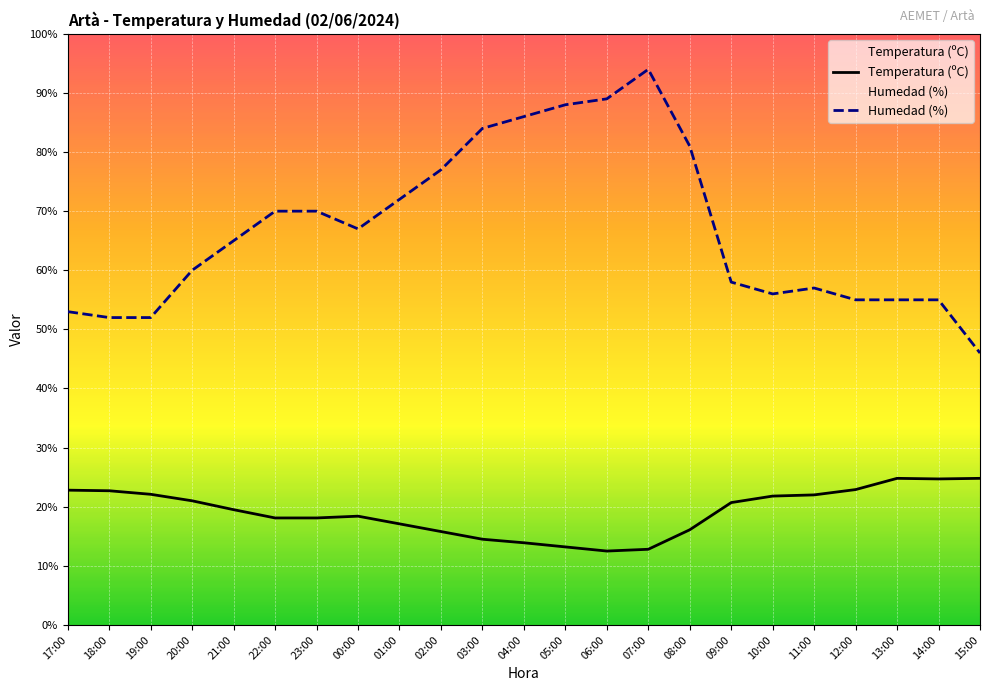

True or false: Humedad (%) and Temperatura (ºC) intersect in this chart.

False